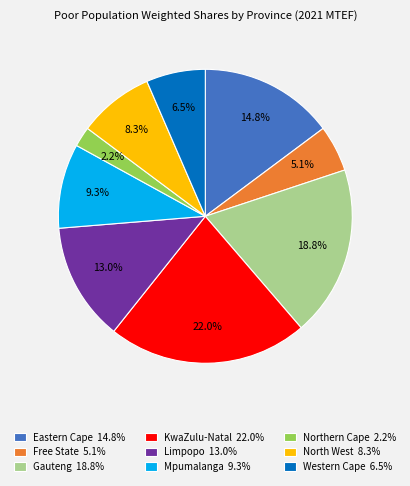

To the nearest percent, what is the difference between the Northern Cape and North West slice percentages?

6%